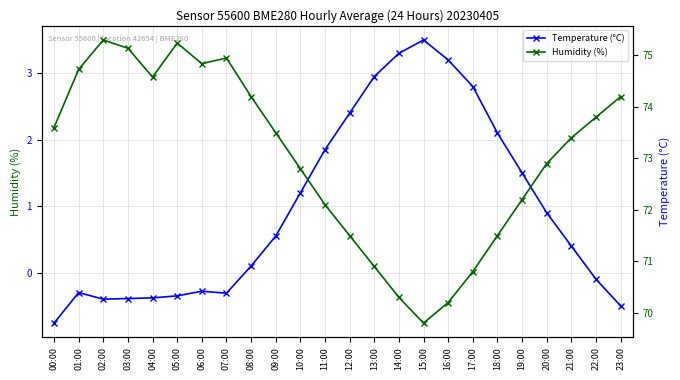

Read the Temperature (°C) value at 19:00.

1.5